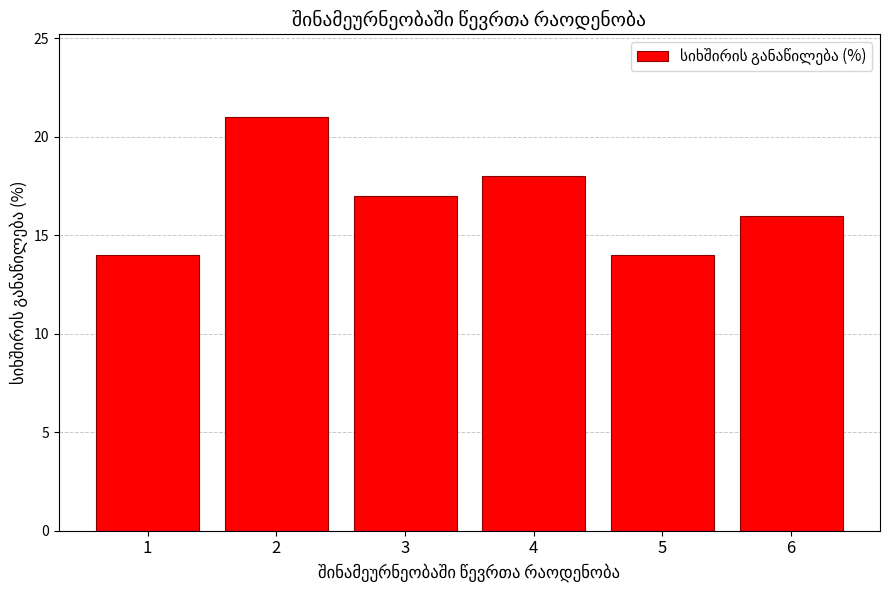

What is the value of the 4th bar from the left?

18